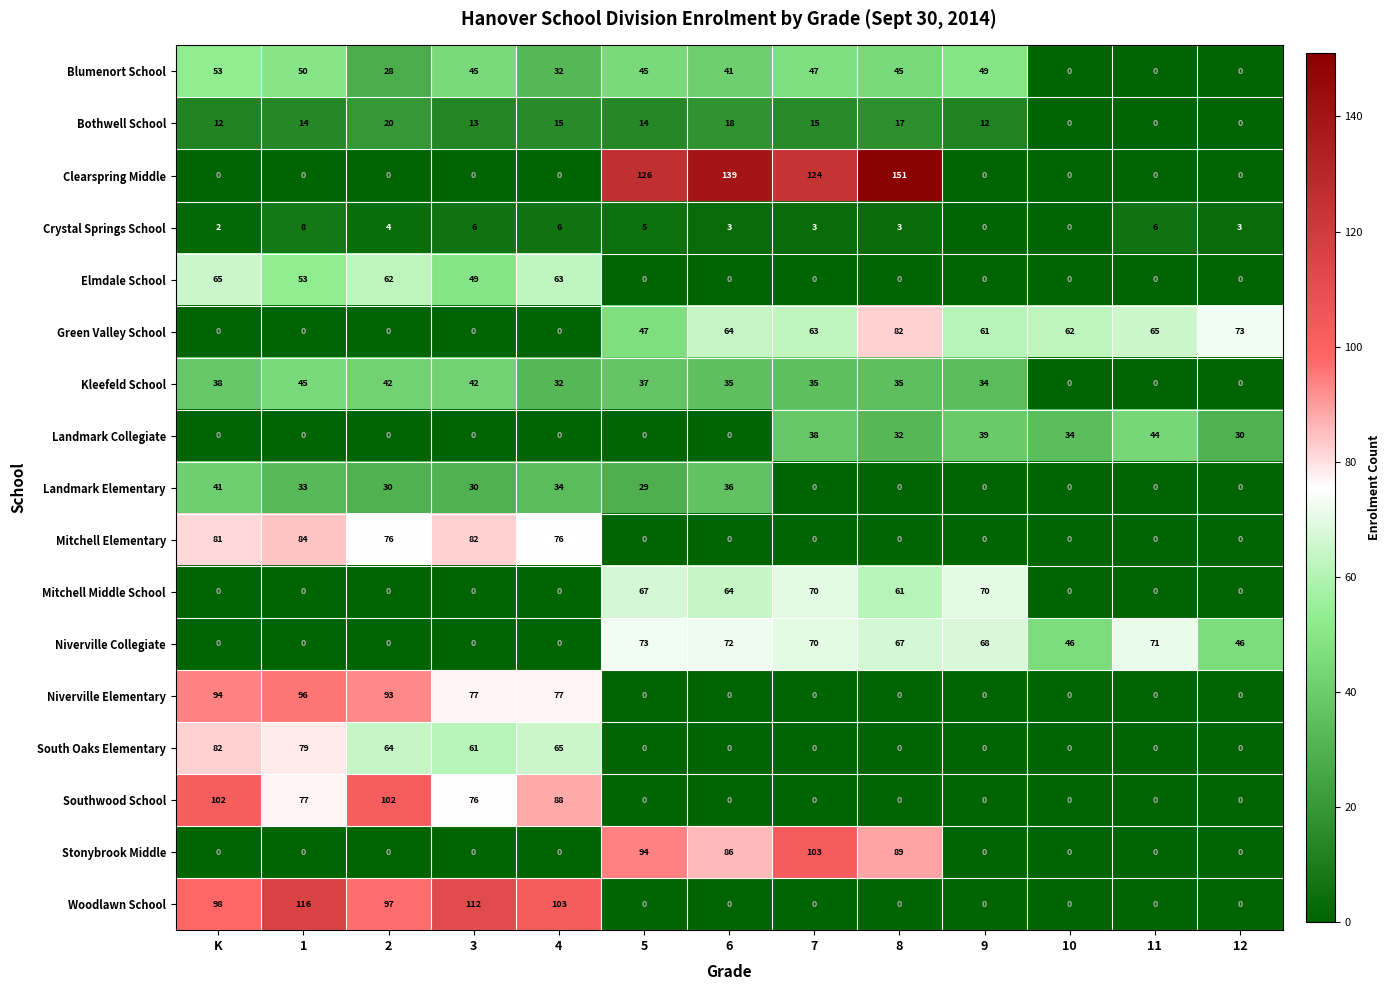

Is it true that Green Valley School equals 65 at 11?

True